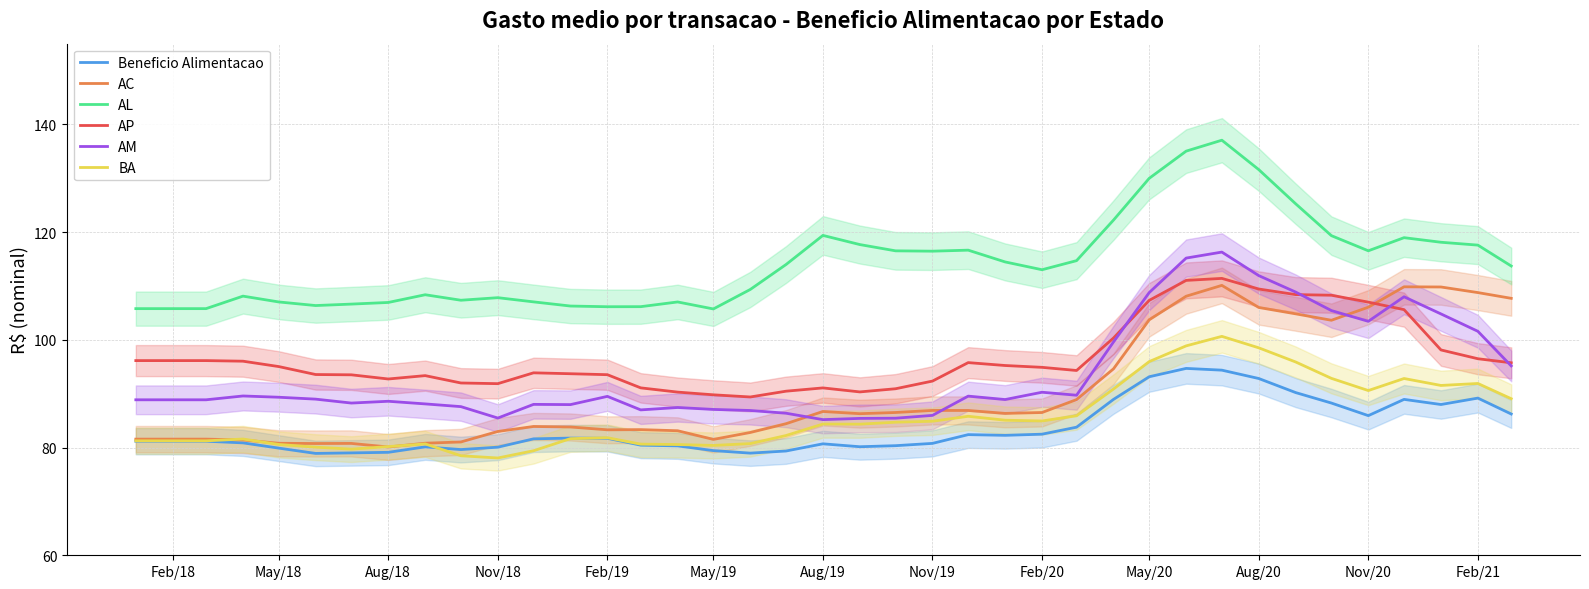

True or false: AL and AP intersect in this chart.

False